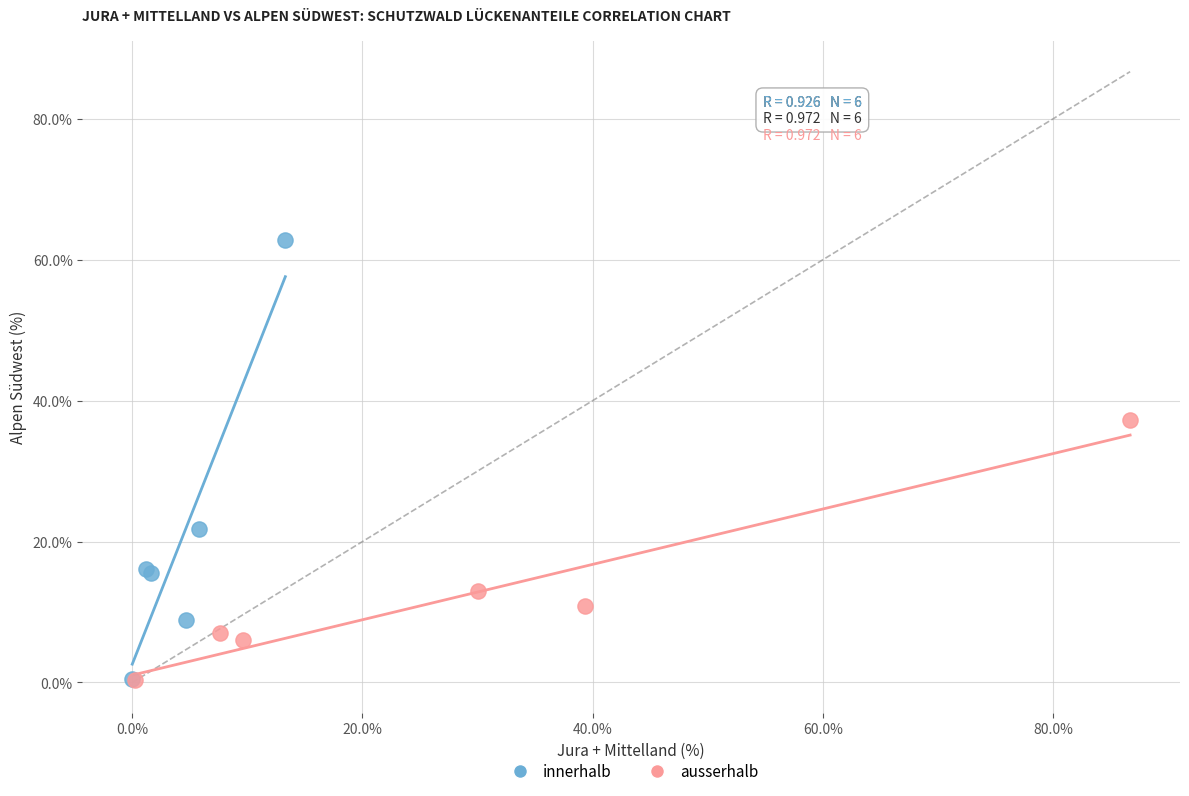

Which series contains the highest Y value?

innerhalb